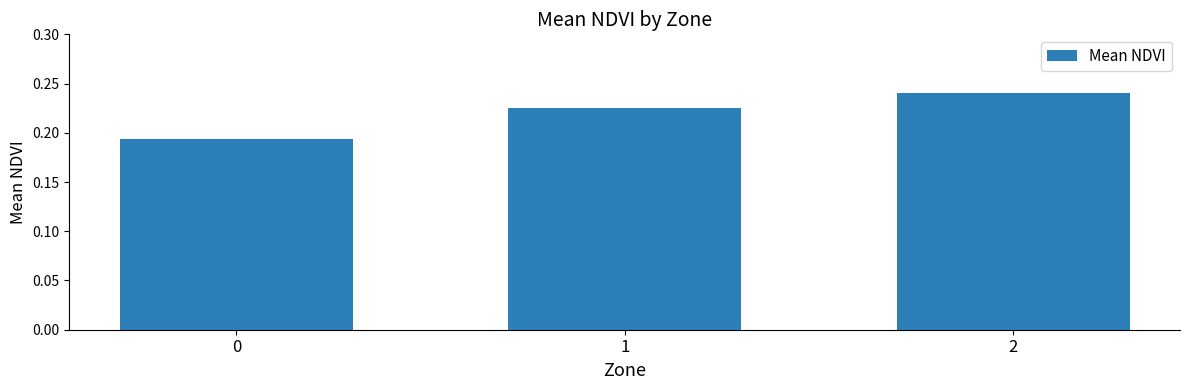

True or false: the data shows 0.1 at 0.

False